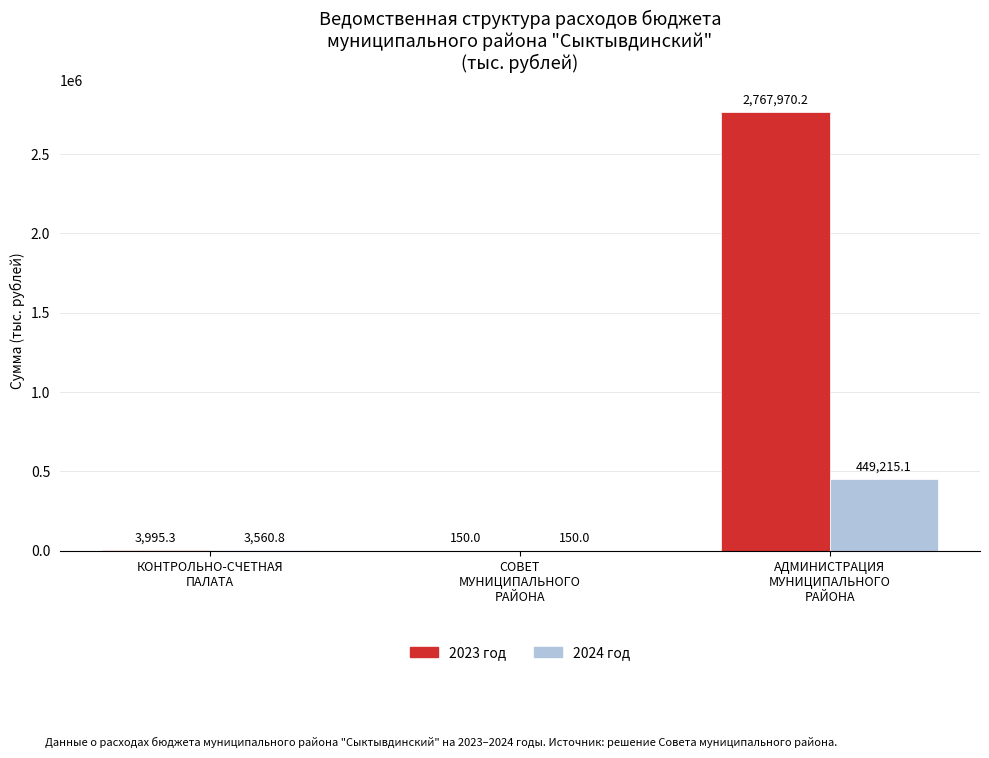

Is the value of 2023 год at КОНТРОЛЬНО-СЧЕТНАЯ
ПАЛАТА greater than the value of 2024 год at СОВЕТ
МУНИЦИПАЛЬНОГО
РАЙОНА?

Yes